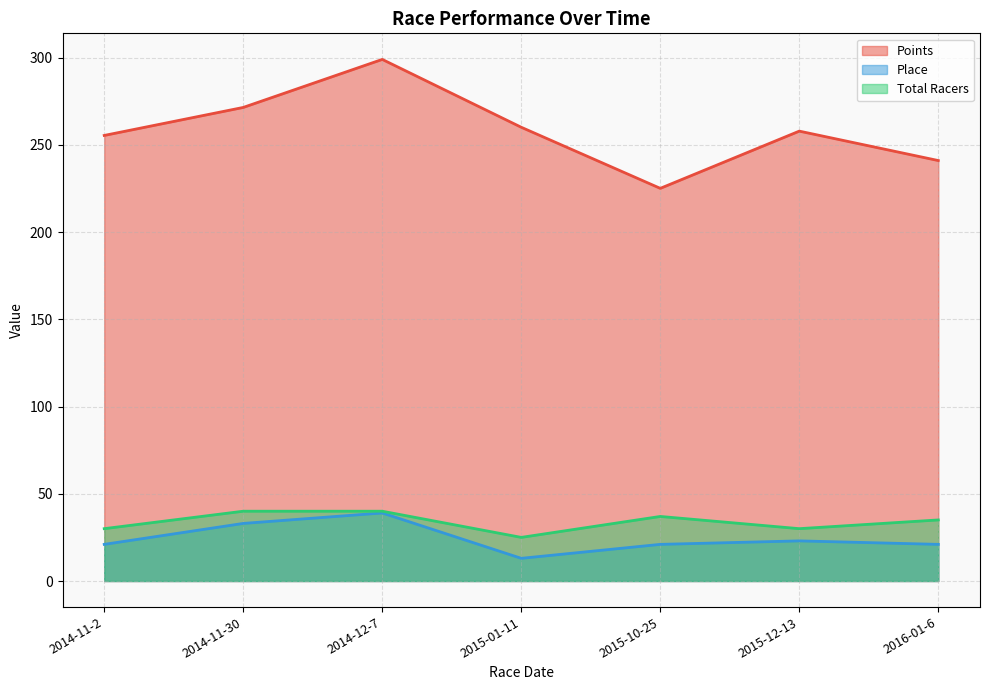

List the series in order of their peak value, highest first.

Points, Total Racers, Place